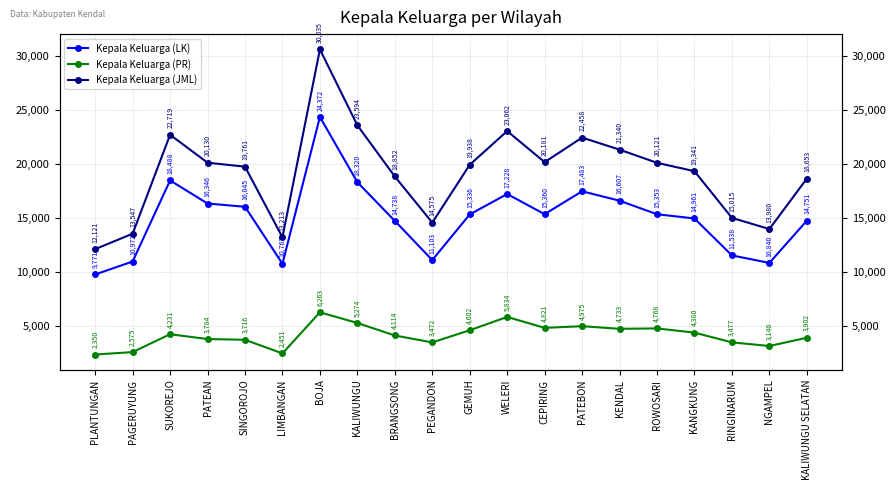

What is the label of the 8th point from the right?

CEPIRING